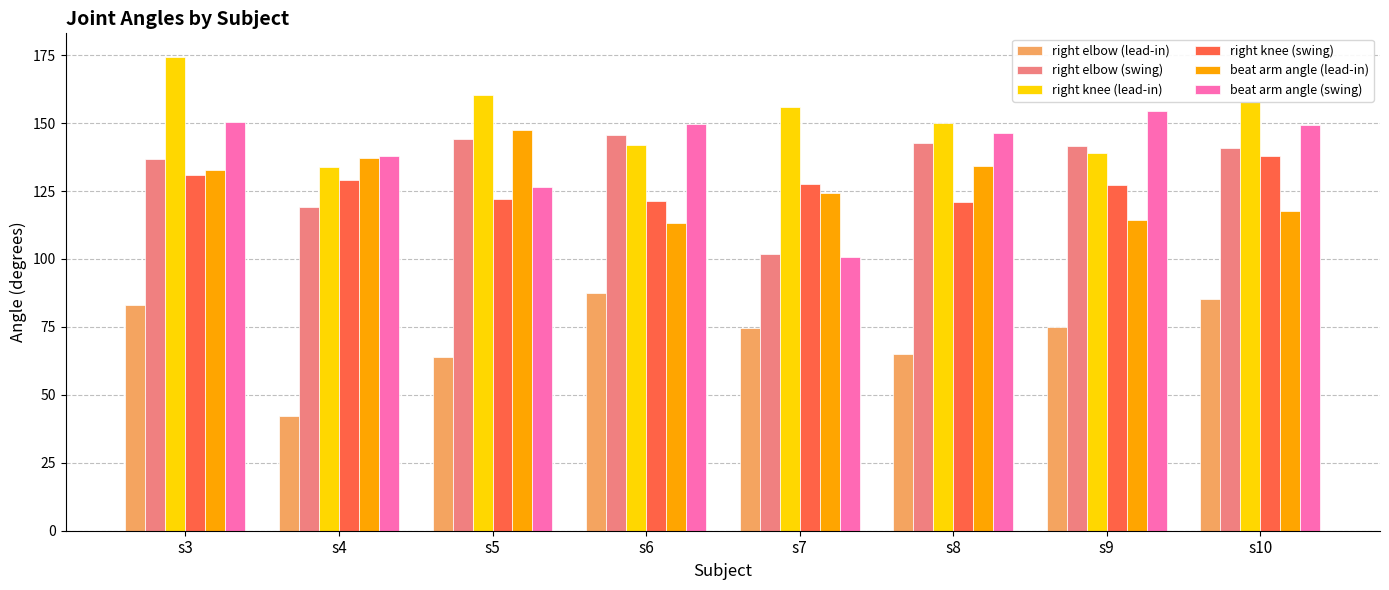

What is the approximate value of right elbow (swing) at s7?

101.9